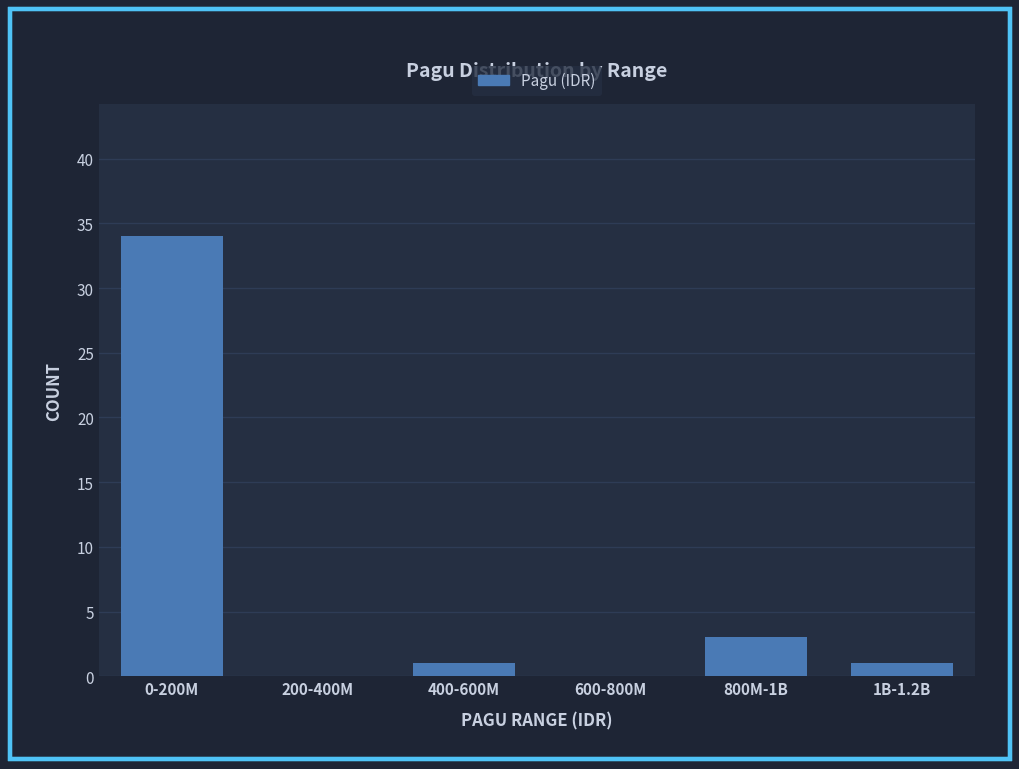

Reading left to right, transcribe all the data shown in this chart.

0-200M=34	200-400M=0	400-600M=1	600-800M=0	800M-1B=3	1B-1.2B=1